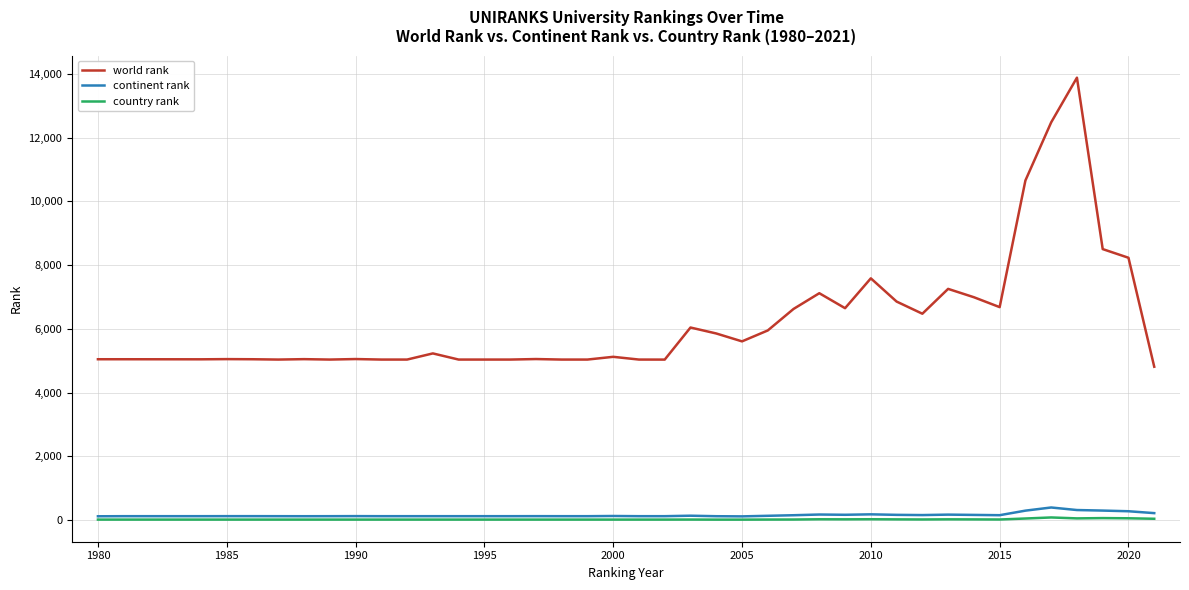

True or false: world rank and continent rank intersect in this chart.

False